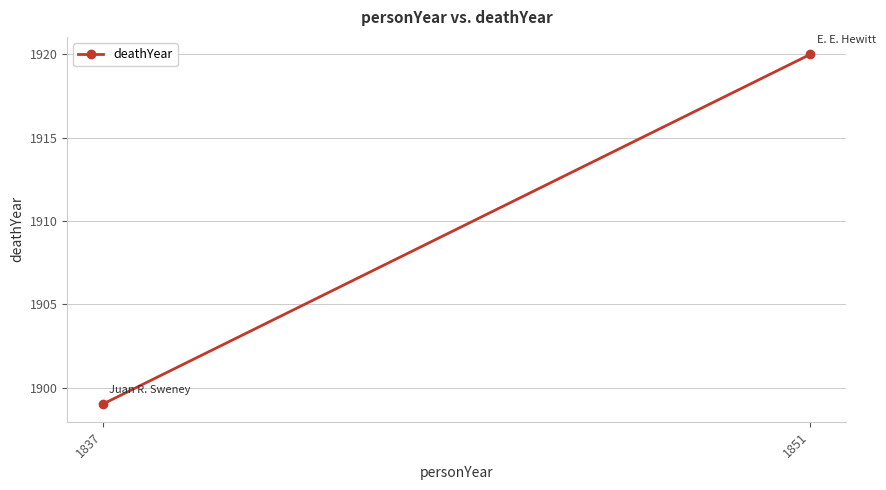

How many lines are shown in the chart?

1